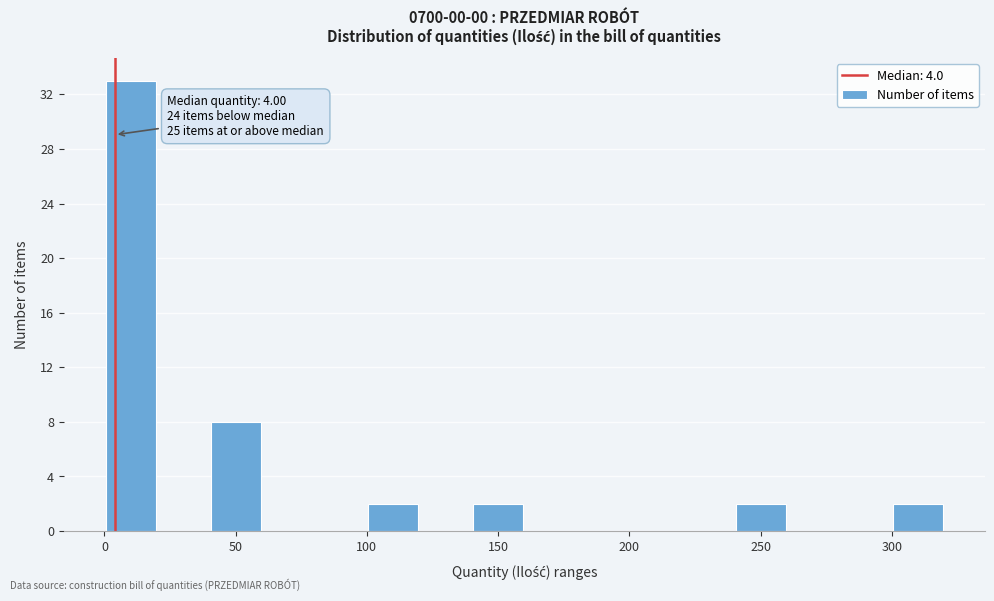

Which range on the x-axis has the tallest bar?

0 to 20